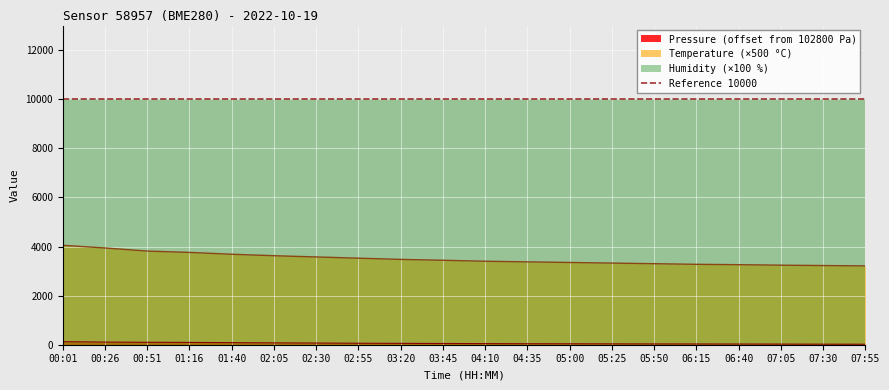

True or false: pressure and temperature cross at least once.

False